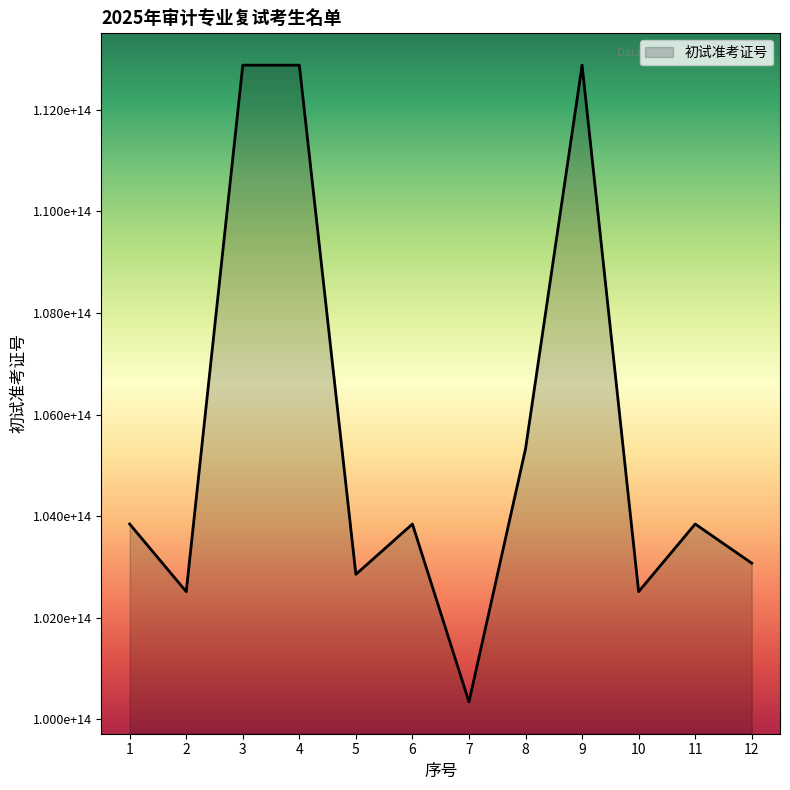

Rank the categories by value from lowest to highest.

7, 2, 10, 5, 12, 11, 6, 1, 8, 4, 9, 3